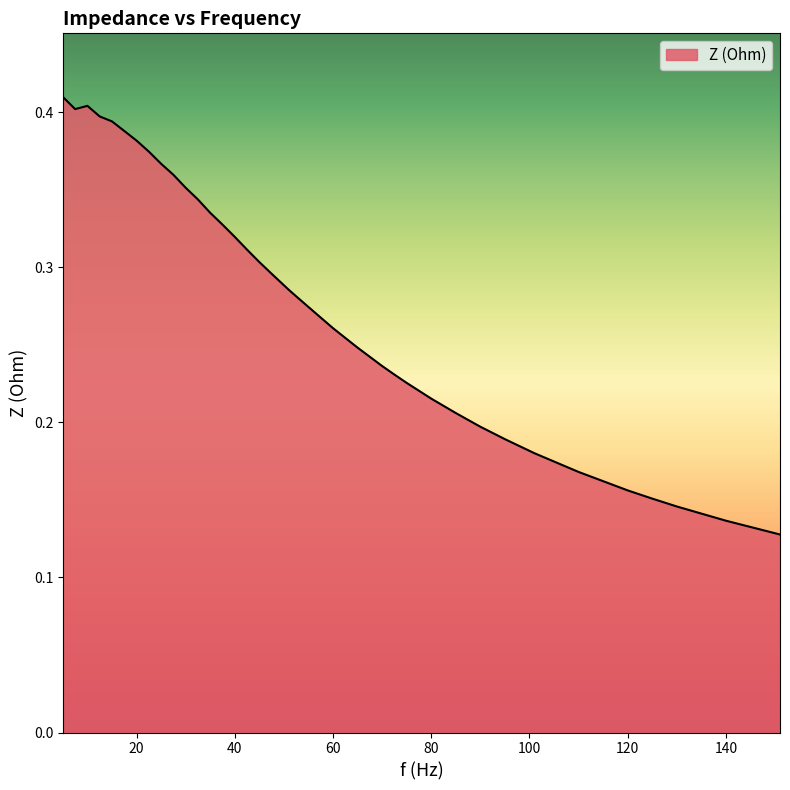

Does the chart have visible grid lines?

No